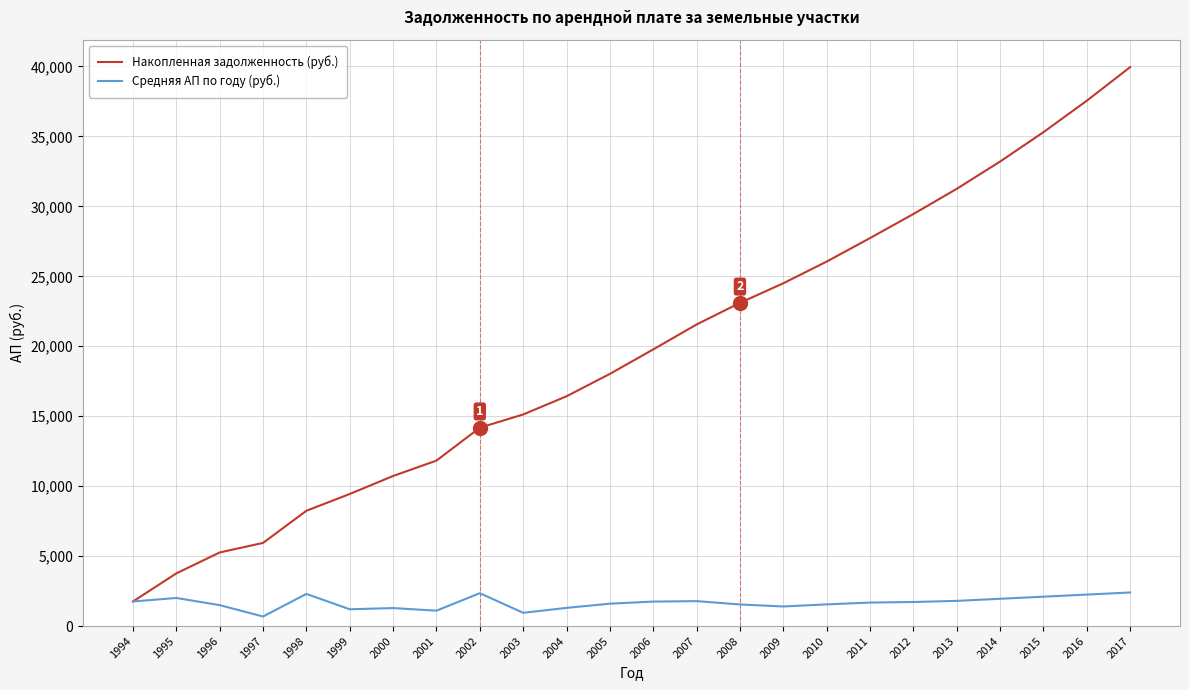

What is the minimum value for Накопленная задолженность (руб.)?

1757.1